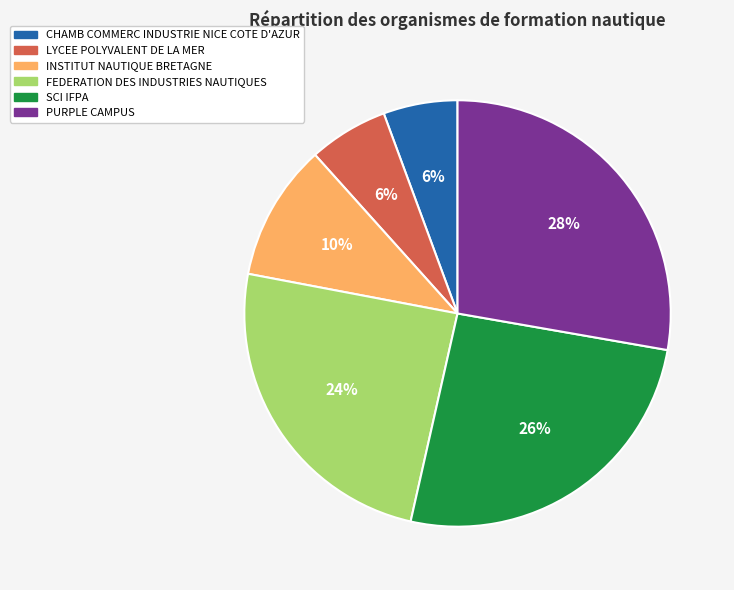

Is it true that LYCEE POLYVALENT DE LA MER is 6% of the pie?

True